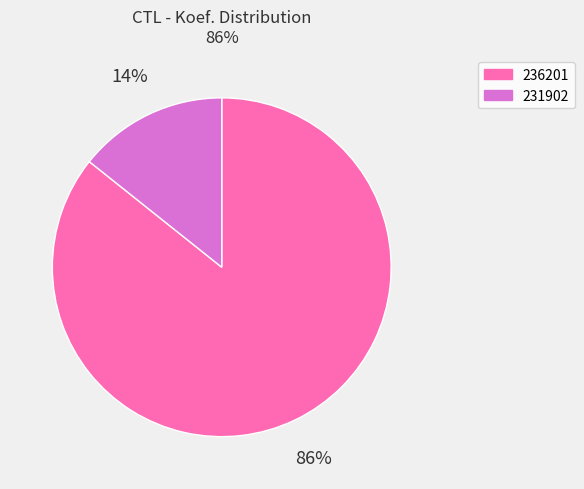

To the nearest percent, what is the average slice percentage?

50%